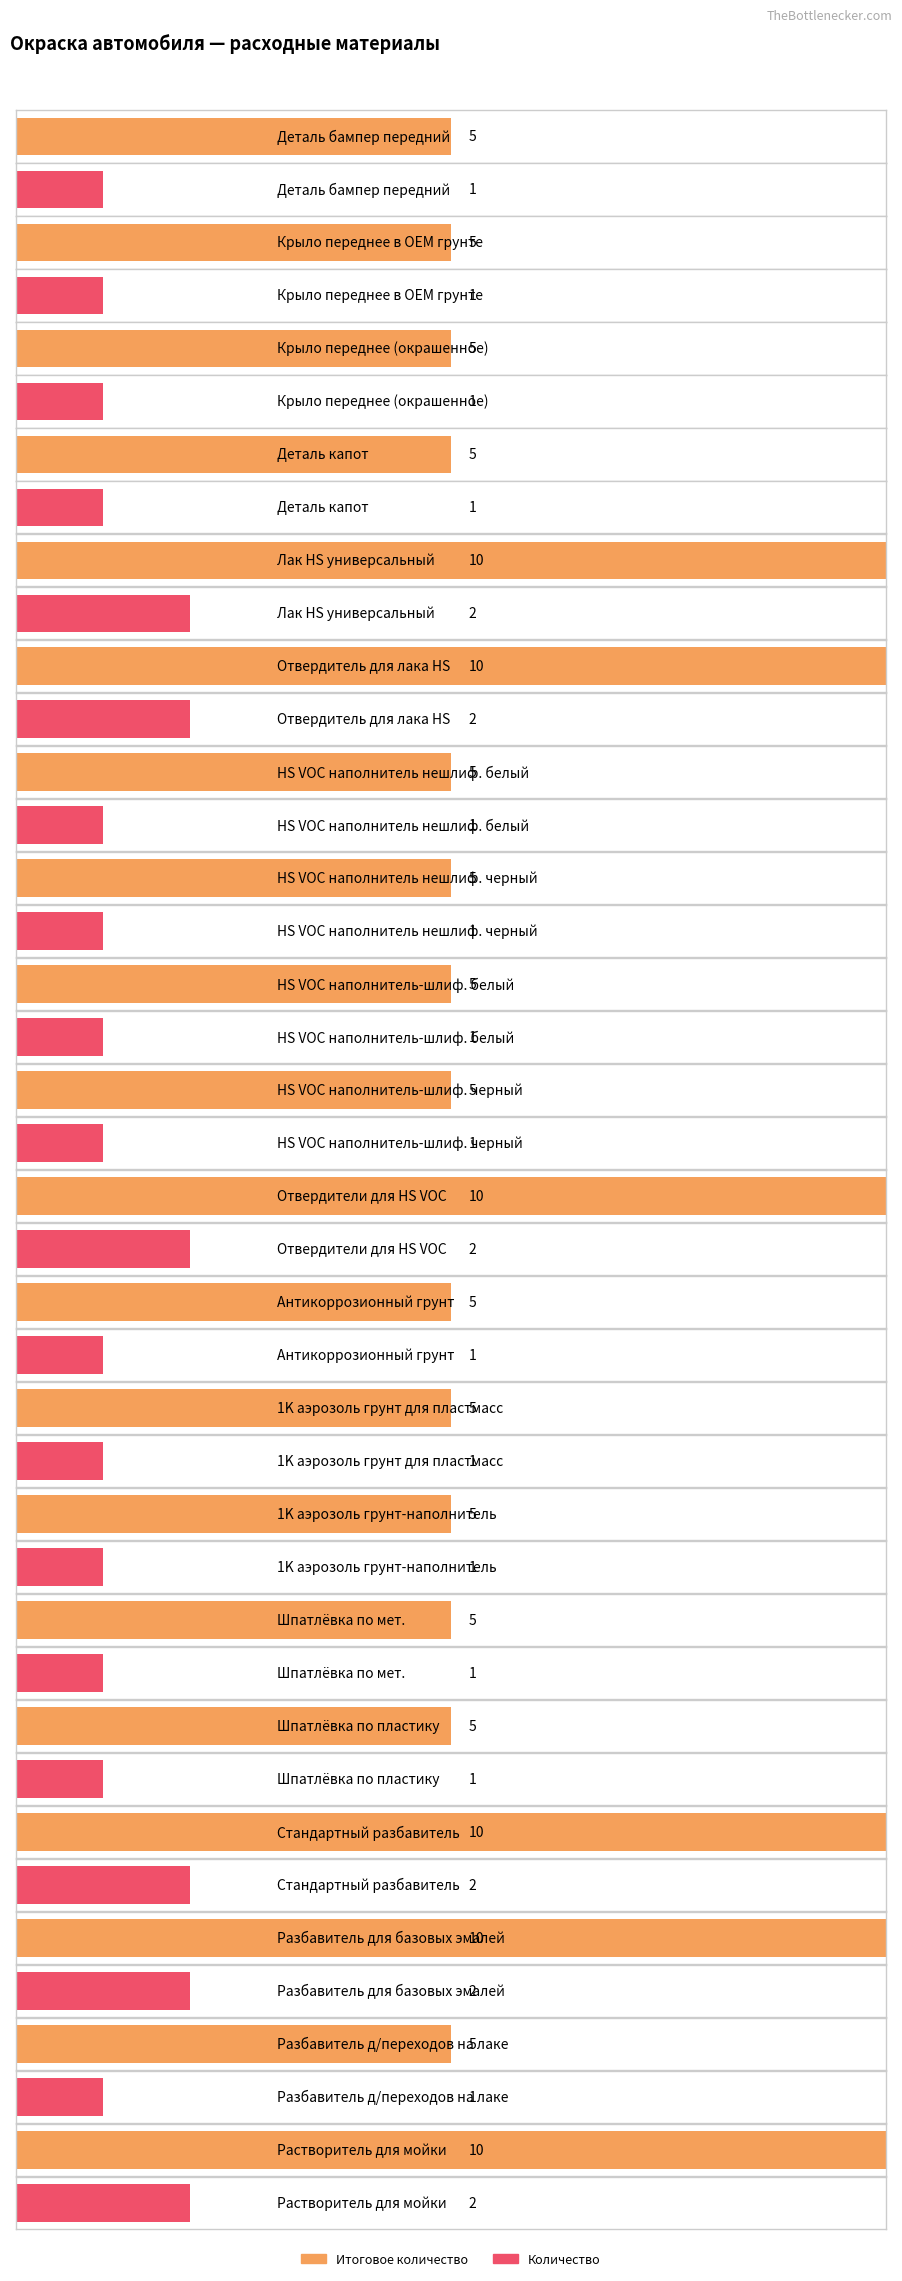

At which category does the chart reach its peak across all series?

Лак HS универсальный